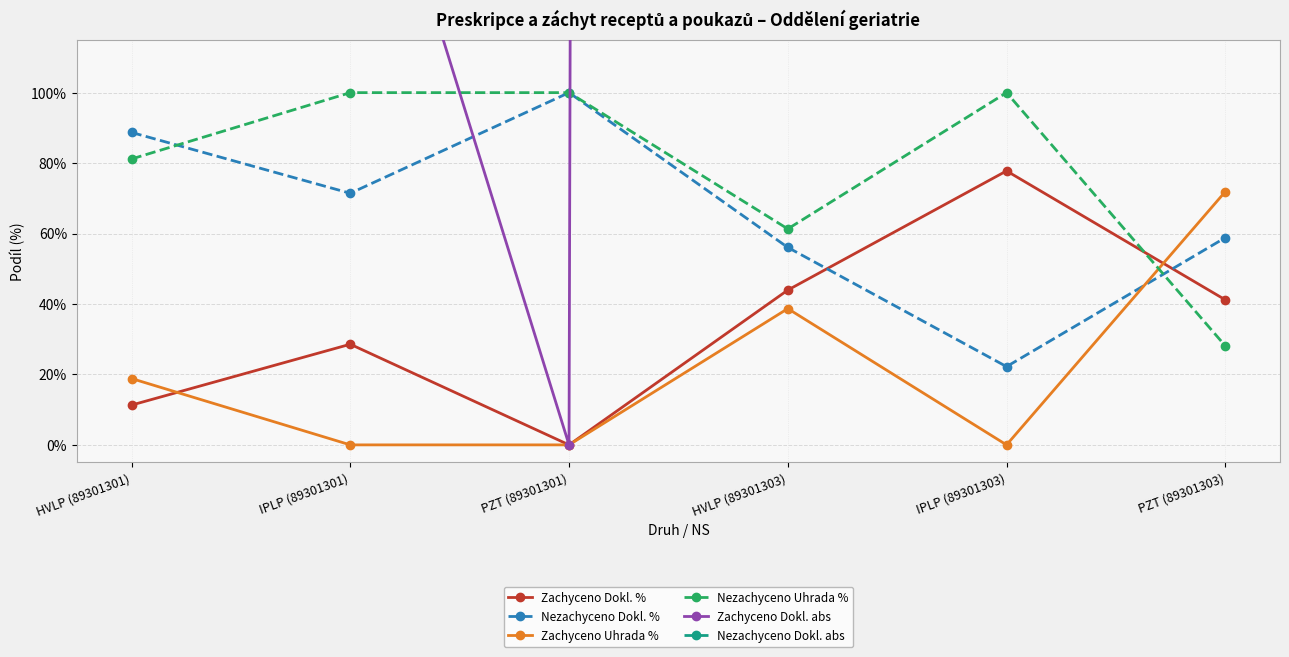

What is the sum of all Nezachyceno Uhrada % values?

4.7